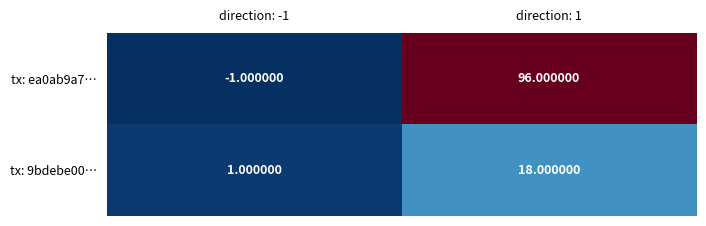

List the series in order of their overall mean, highest first.

tx: ea0ab9a7…, tx: 9bdebe00…